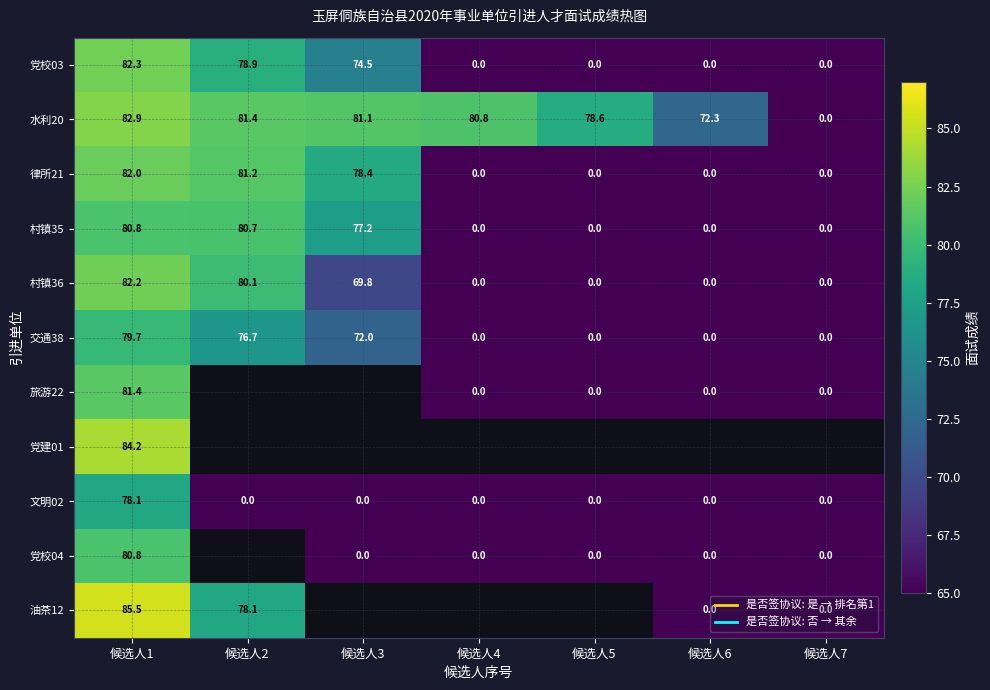

At 候选人4, list the series in order from smallest to largest.

党校03, 律所21, 村镇35, 村镇36, 交通38, 旅游22, 文明02, 党校04, 水利20, 党建01, 油茶12